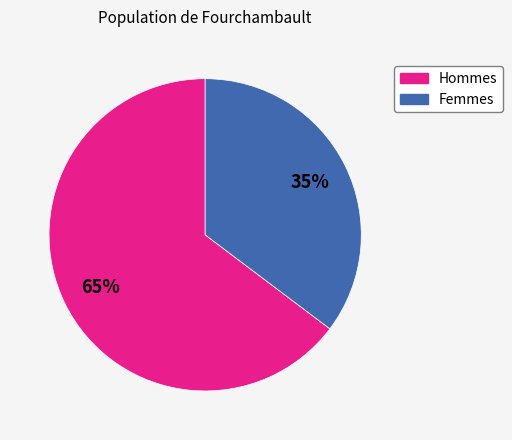

Which slice is the largest?

Hommes